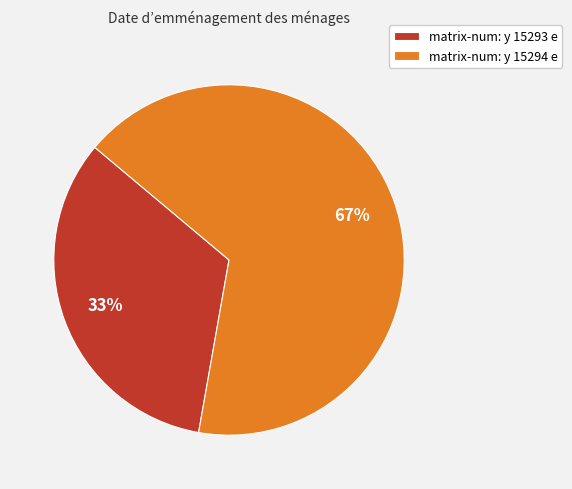

To the nearest percent, what portion does matrix-num: y 15294 e represent?

67%